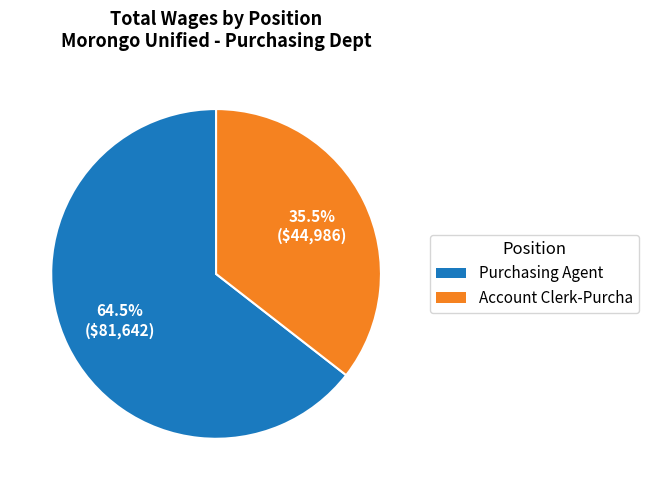

Does Account Clerk-Purcha represent more than half of the total?

No